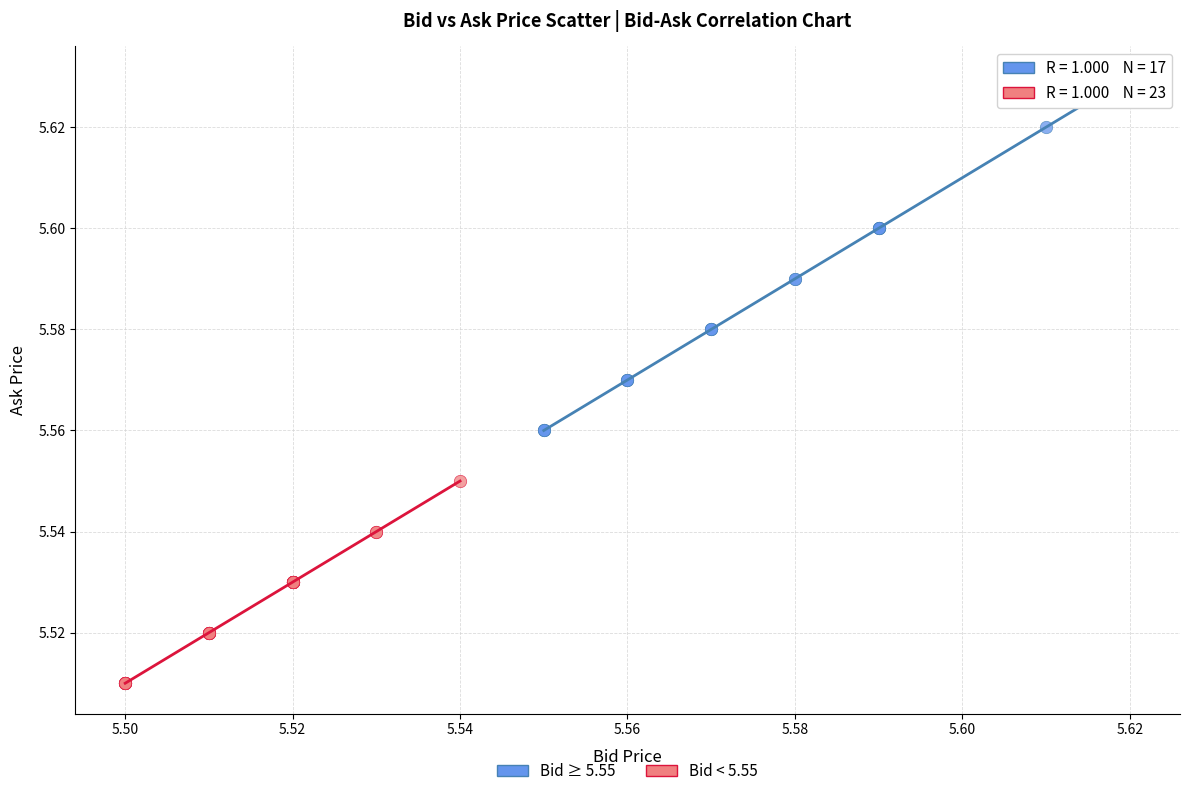

Which series reaches the maximum Y coordinate?

Bid ≥ 5.55